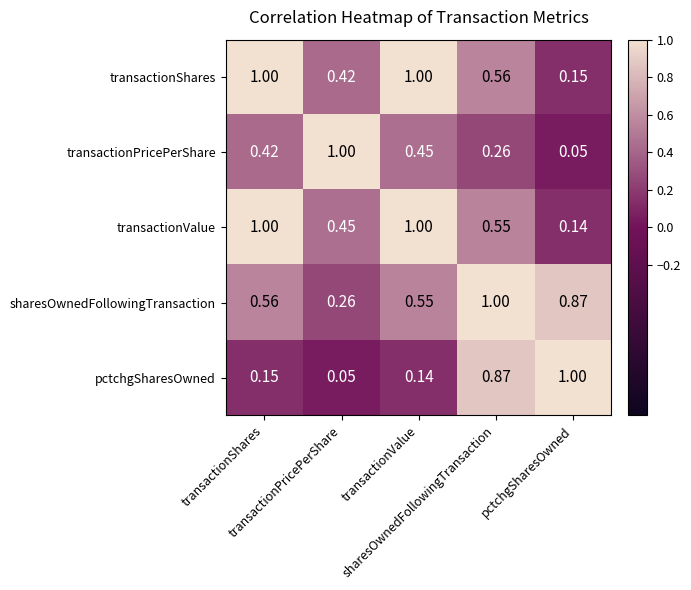

How many data points does each series have?

5